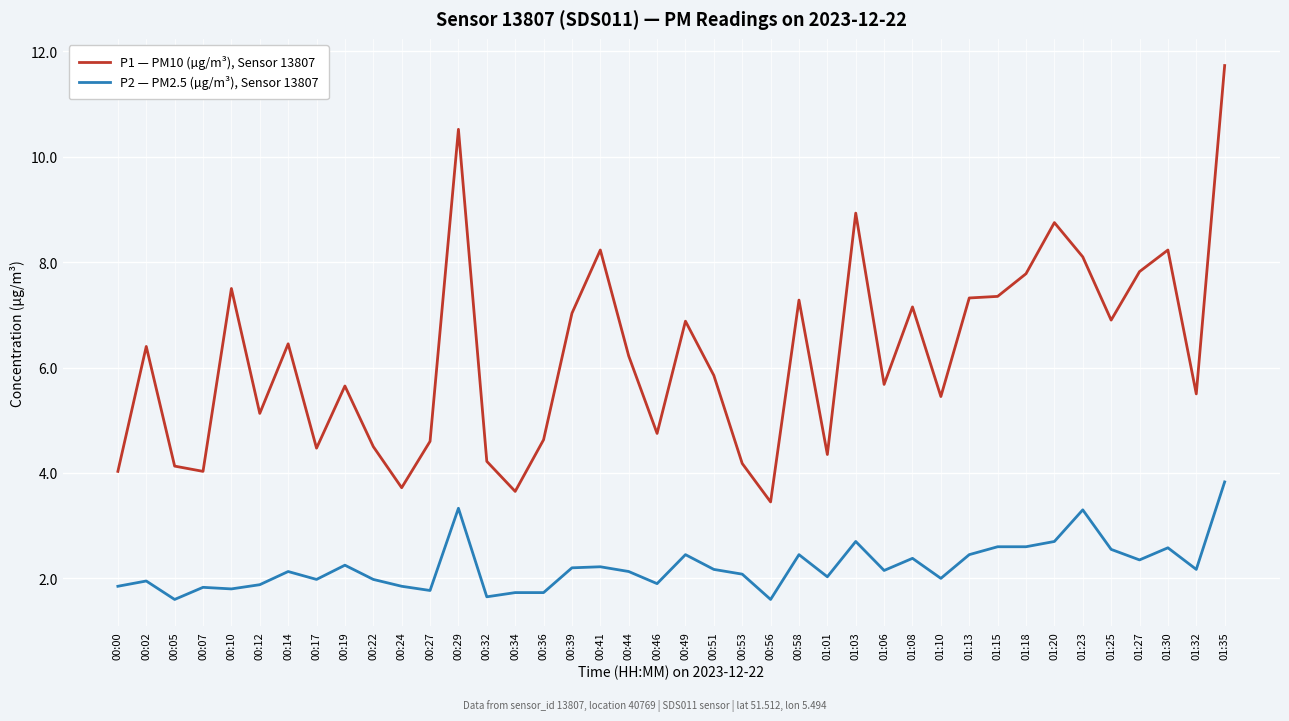

Is it true that P2 — PM2.5 (µg/m³), Sensor 13807 equals 1.6 at 00:32?

True